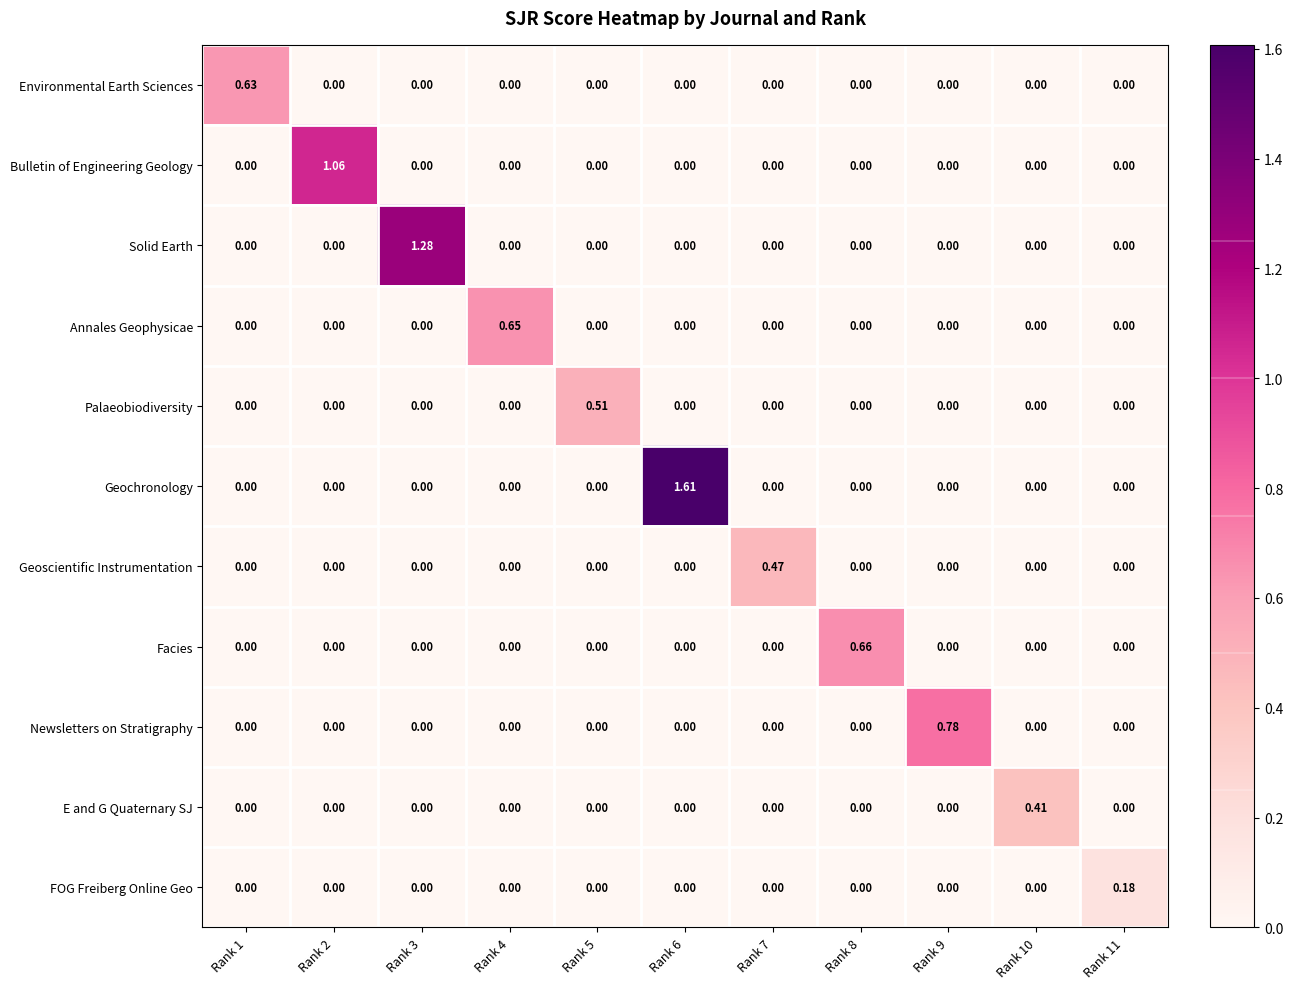

Between Rank 3 and Rank 10, which series saw the biggest shift?

Solid Earth